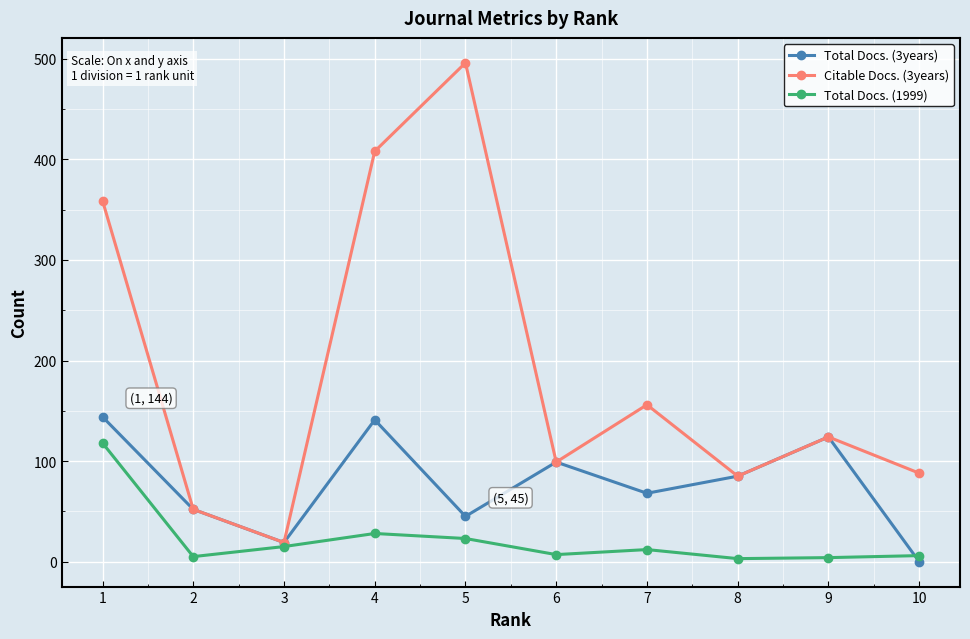

Which series has the widest spread of values?

Citable Docs. (3years)